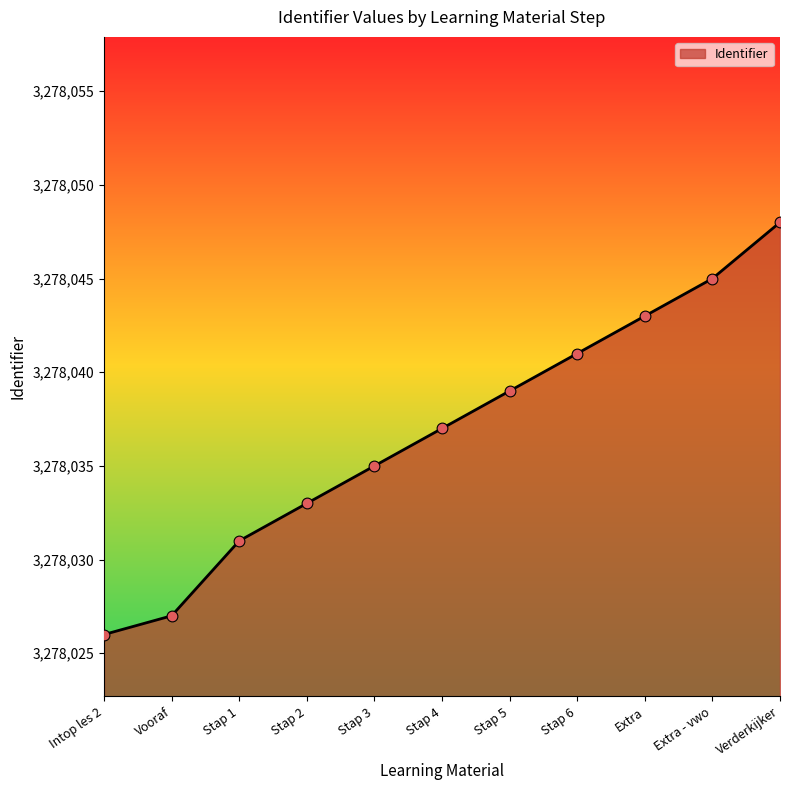

What is the ratio of the value at Stap 5 to the value at Intop les 2?

1.0